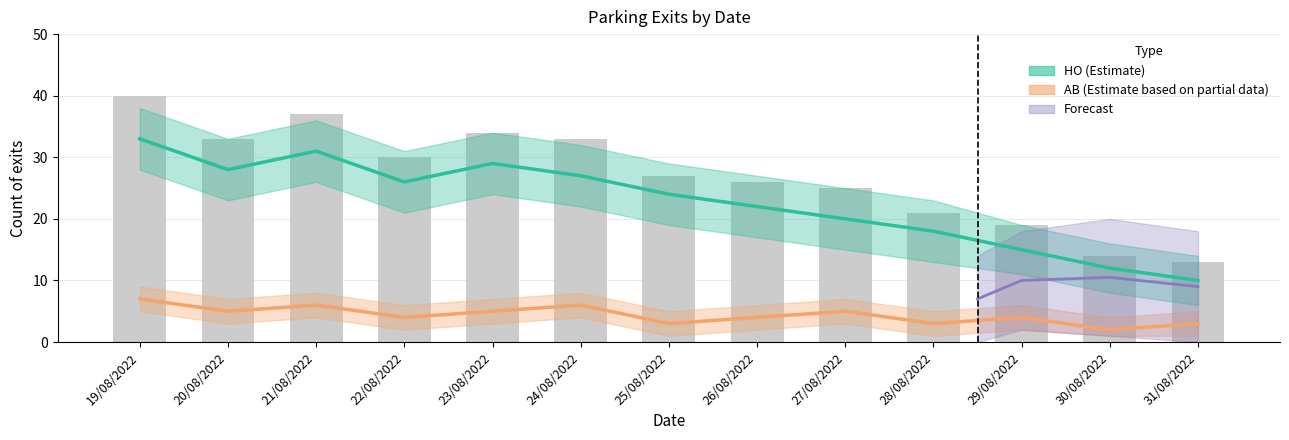

Count the AB values in the range 3 to 5.

9